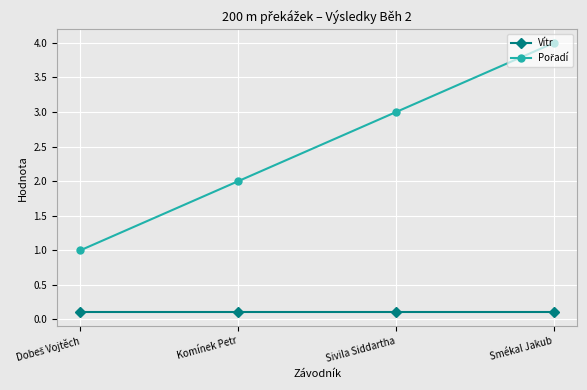

What is the spread (max minus min) of values at Sivila Siddartha?

2.9